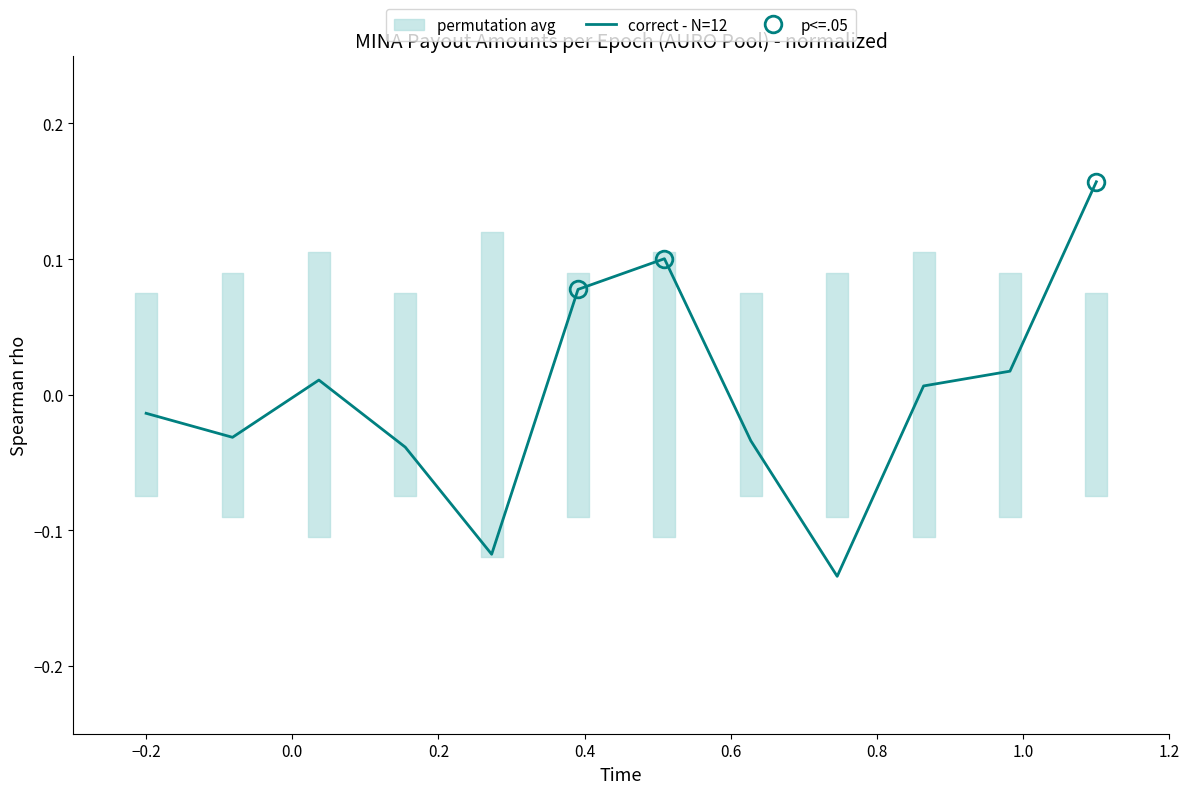

The chart shows a value of -0.0 at 1.0. True or false?

True